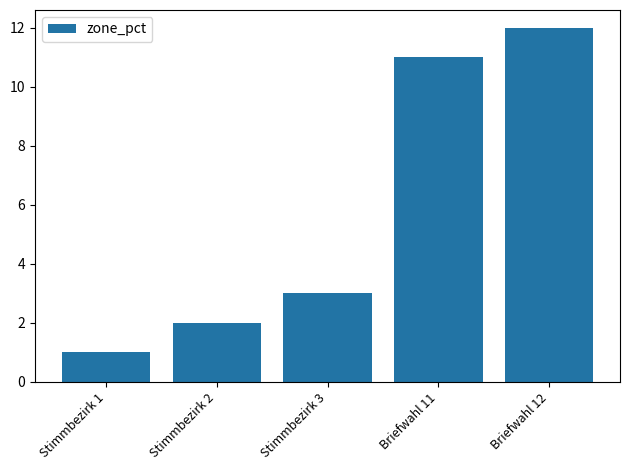

Approximately how many times larger is the value at Briefwahl 12 compared to Briefwahl 11?

1.1